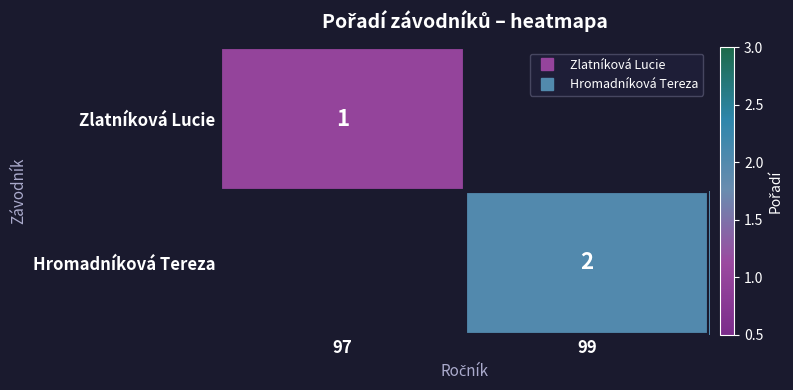

List the series in order of their peak value, lowest first.

Zlatníková Lucie, Hromadníková Tereza